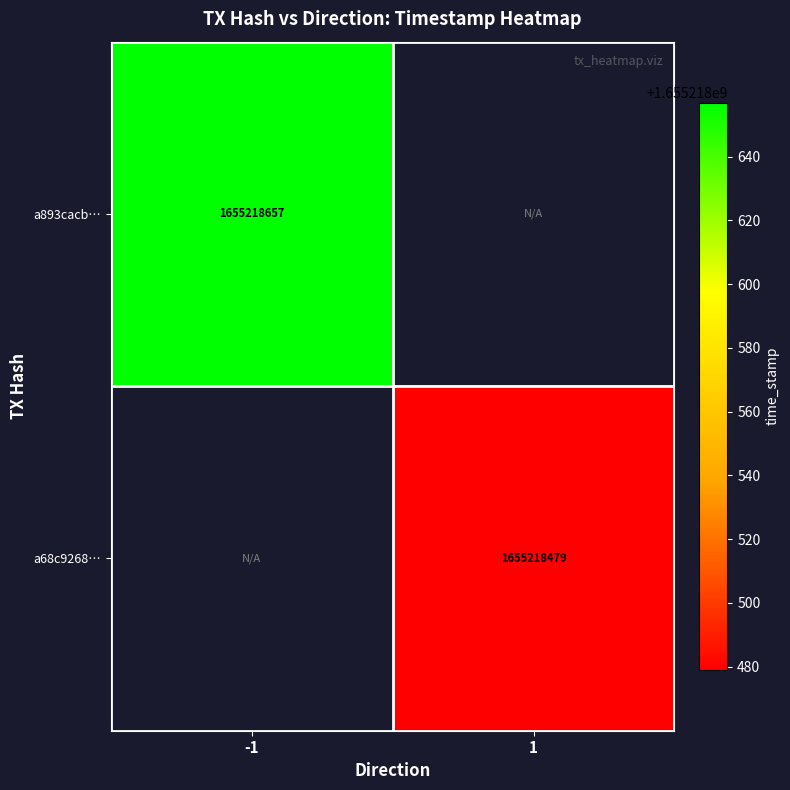

Is it true that a68c9268e8431532f7bb24d2550abd6cff6c5e2 equals 0 at -1?

True